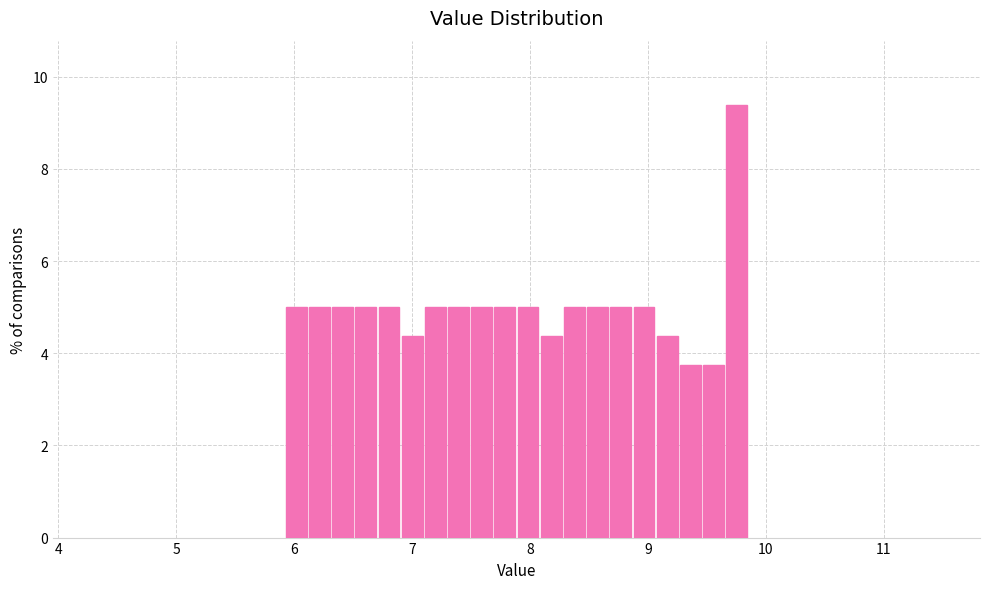

Read against the x-axis, roughly where is the centre of the tallest bar?

9.8